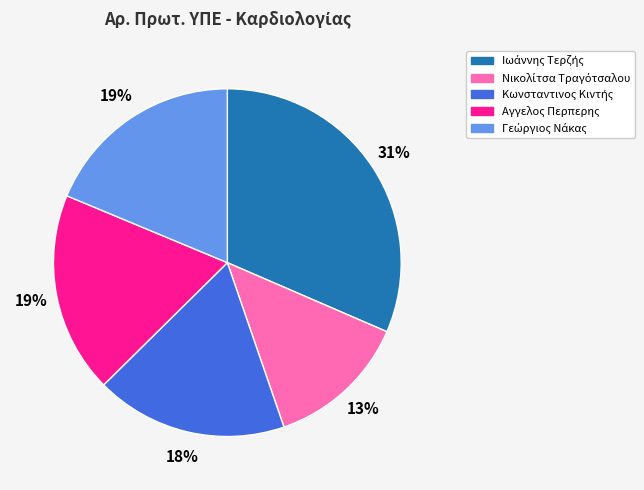

What percentage is the Αγγελος Περπερης slice, to the nearest percent?

19%